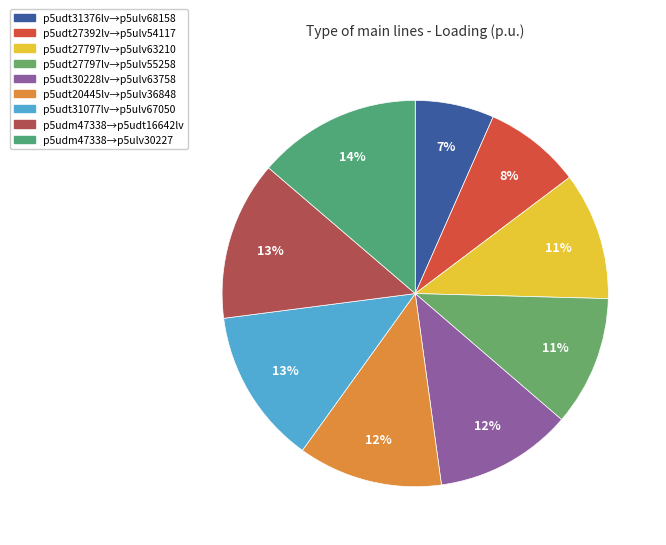

How many slices are in this pie chart?

9